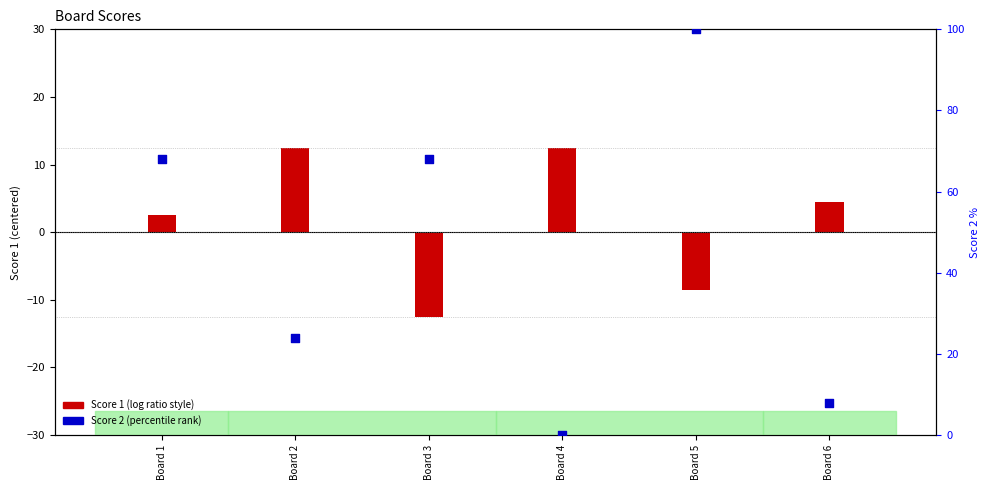

Which series contains the lowest Y value?

Score 1